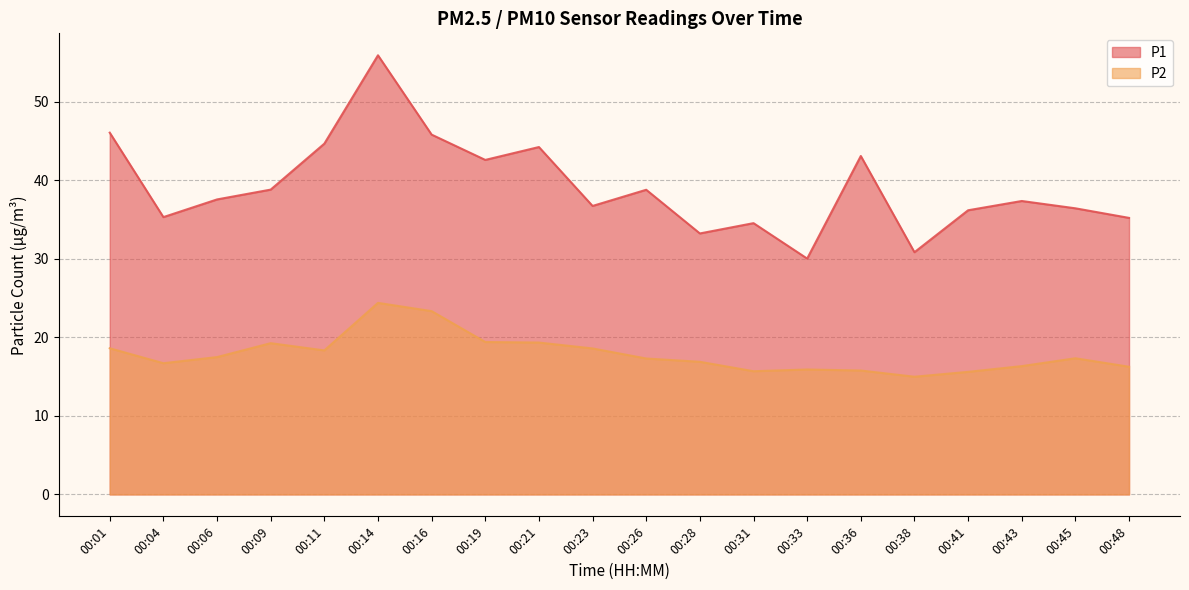

True or false: P1 has a value of 9.0 at 00:38.

False